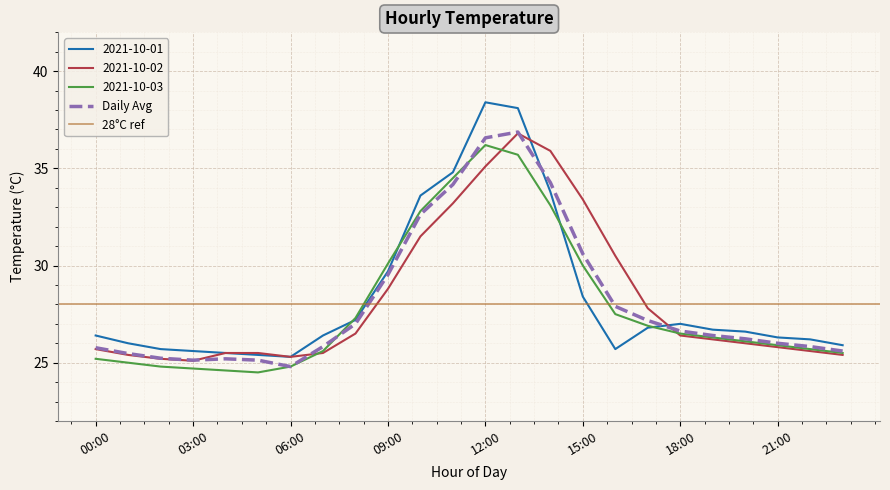

At which label does 2021-10-03 first exceed 26?

08:00